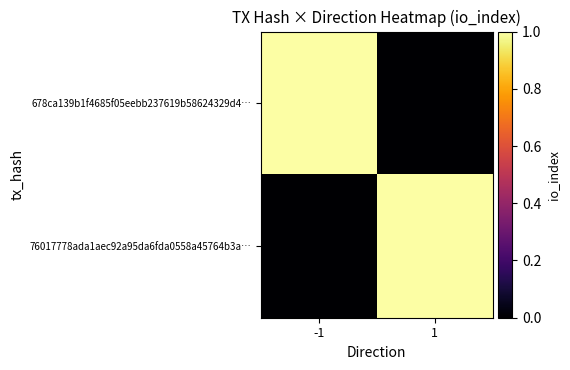

Reading left to right, what are all the values shown in this chart?

678ca139b1f4685f05eebb237619b58624329d4…: -1=1	1=0
76017778ada1aec92a95da6fda0558a45764b3a…: -1=0	1=1